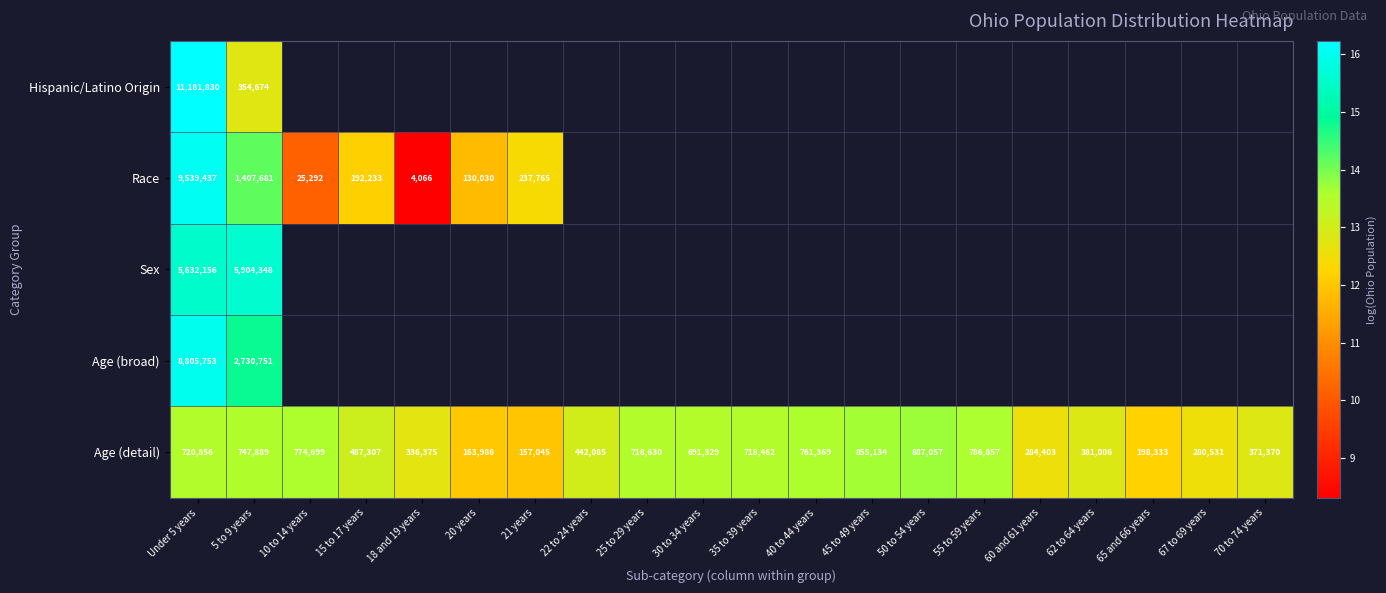

Between Under 5 years and 5 to 9 years, which series saw the biggest shift?

Hispanic/Latino Origin